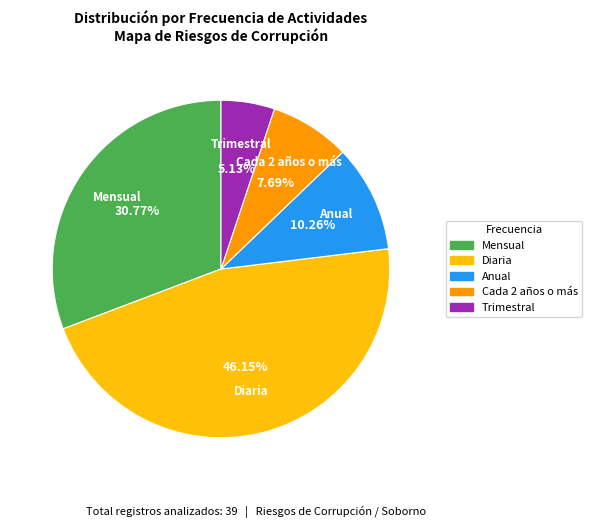

Count the number of slices in the pie.

5